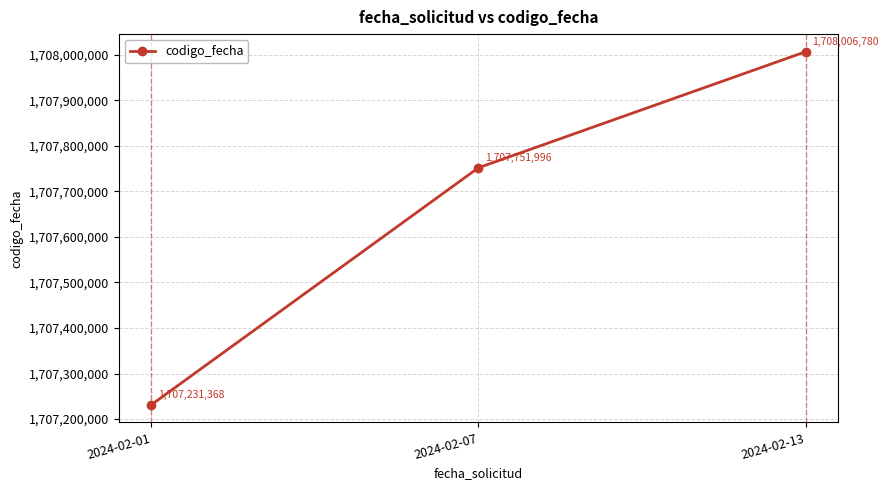

What is the maximum value shown in the chart?

1708006780